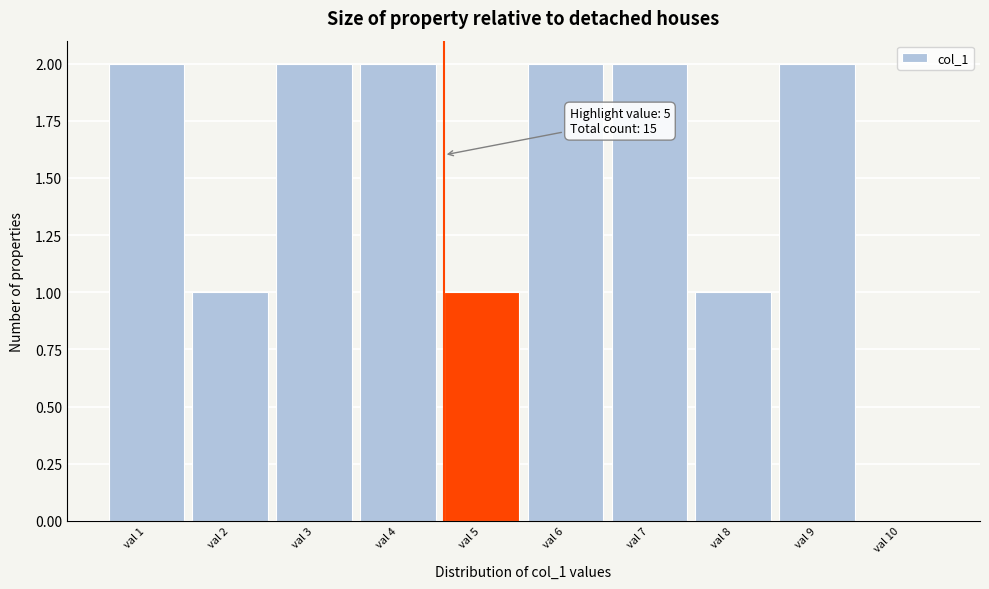

Reading left to right, extract all data points from this chart.

val 1=2	val 2=1	val 3=2	val 4=2	val 5=1	val 6=2	val 7=2	val 8=1	val 9=2	val 10=0